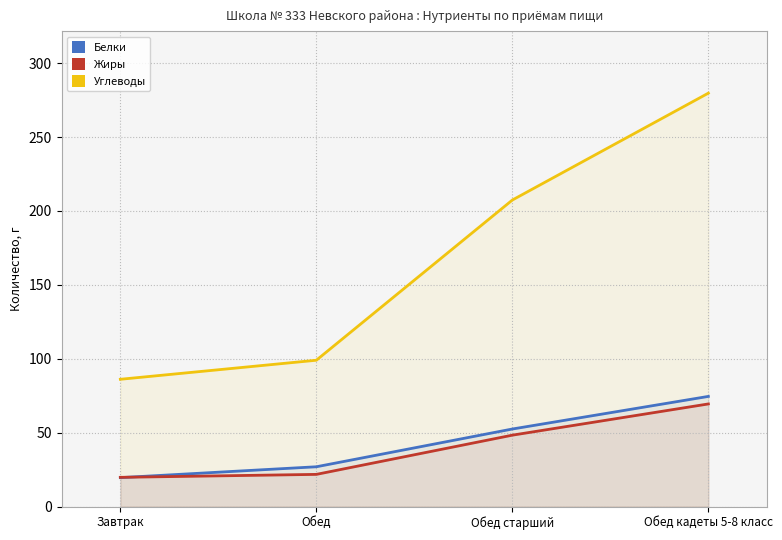

What is the minimum value shown in the chart?

19.6